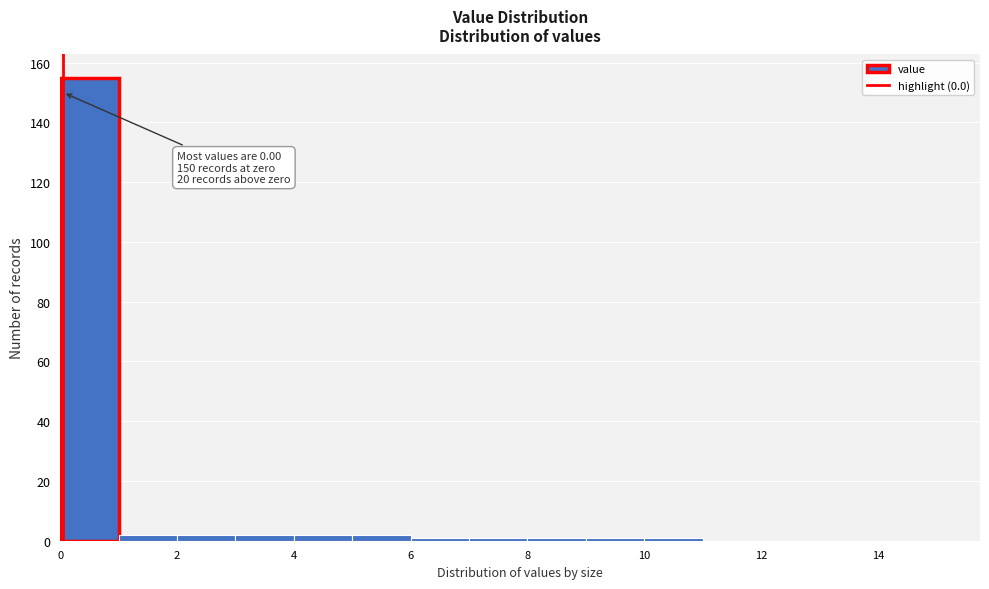

Which range on the x-axis has the tallest bar?

0 to 1